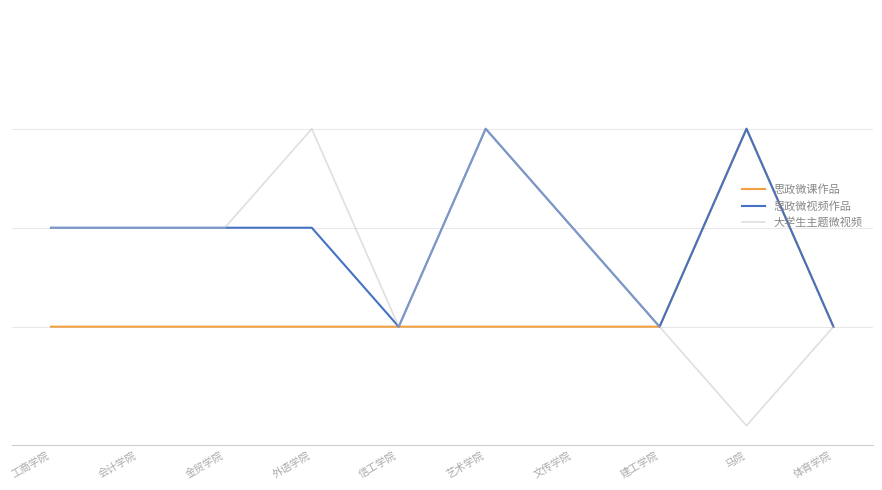

Rank the categories by 大学生主题微视频 value from highest to lowest.

外语学院, 艺术学院, 工商学院, 会计学院, 金贸学院, 文传学院, 信工学院, 建工学院, 体育学院, 马院